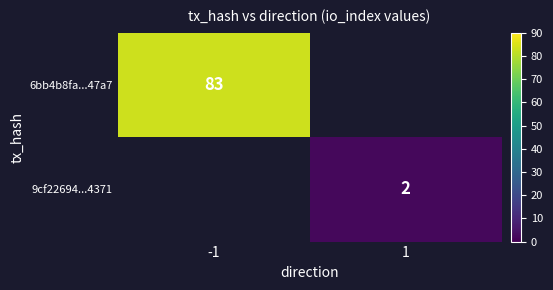

Is it true that 6bb4b8fa...47a7 equals 109 at -1?

False